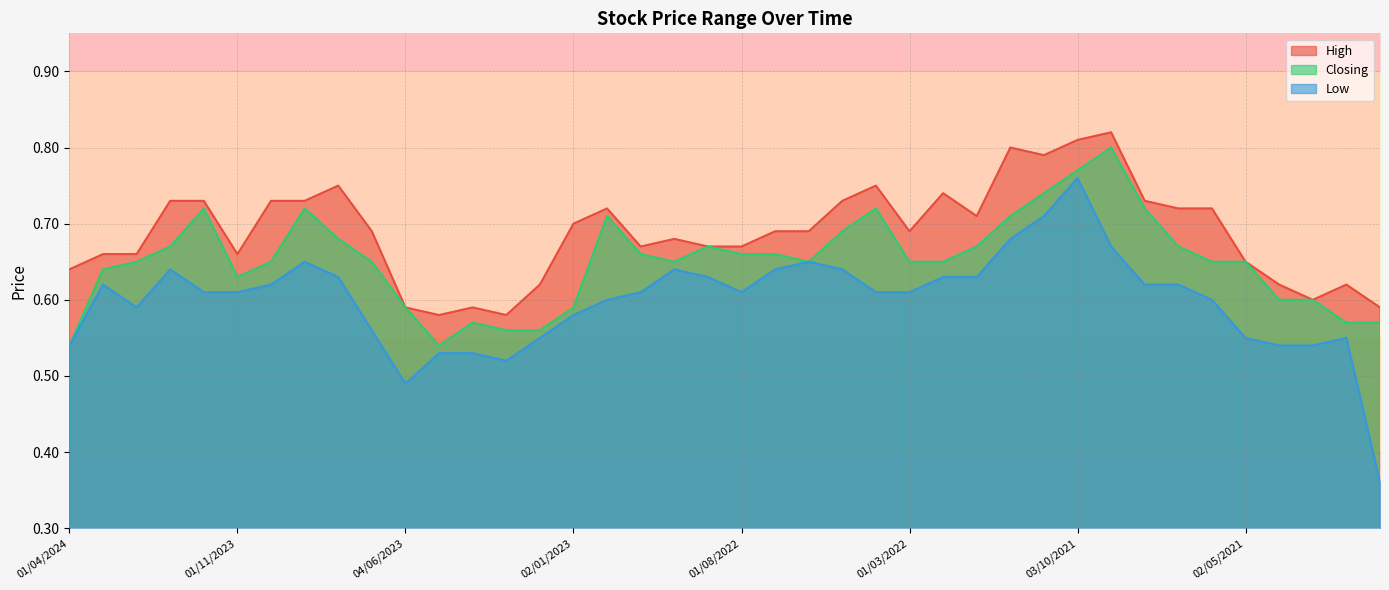

What is the total value across all series at 01/08/2021?

2.1